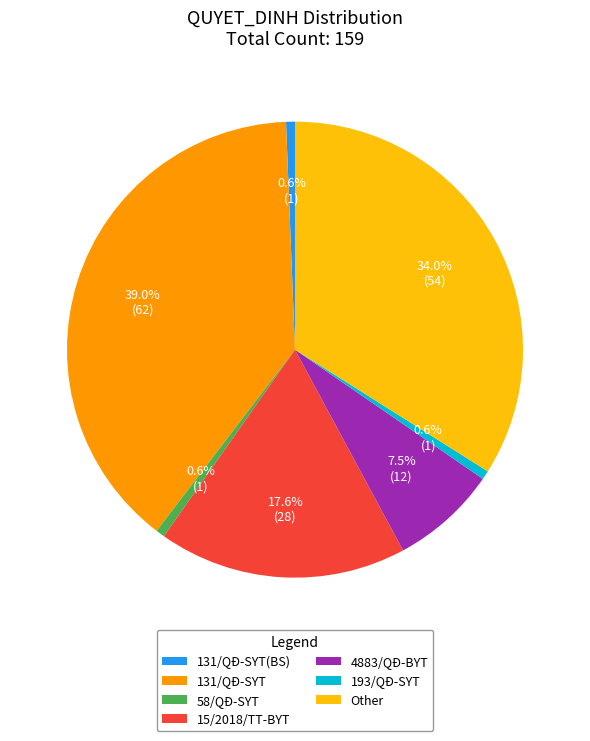

Count the number of slices in the pie.

7